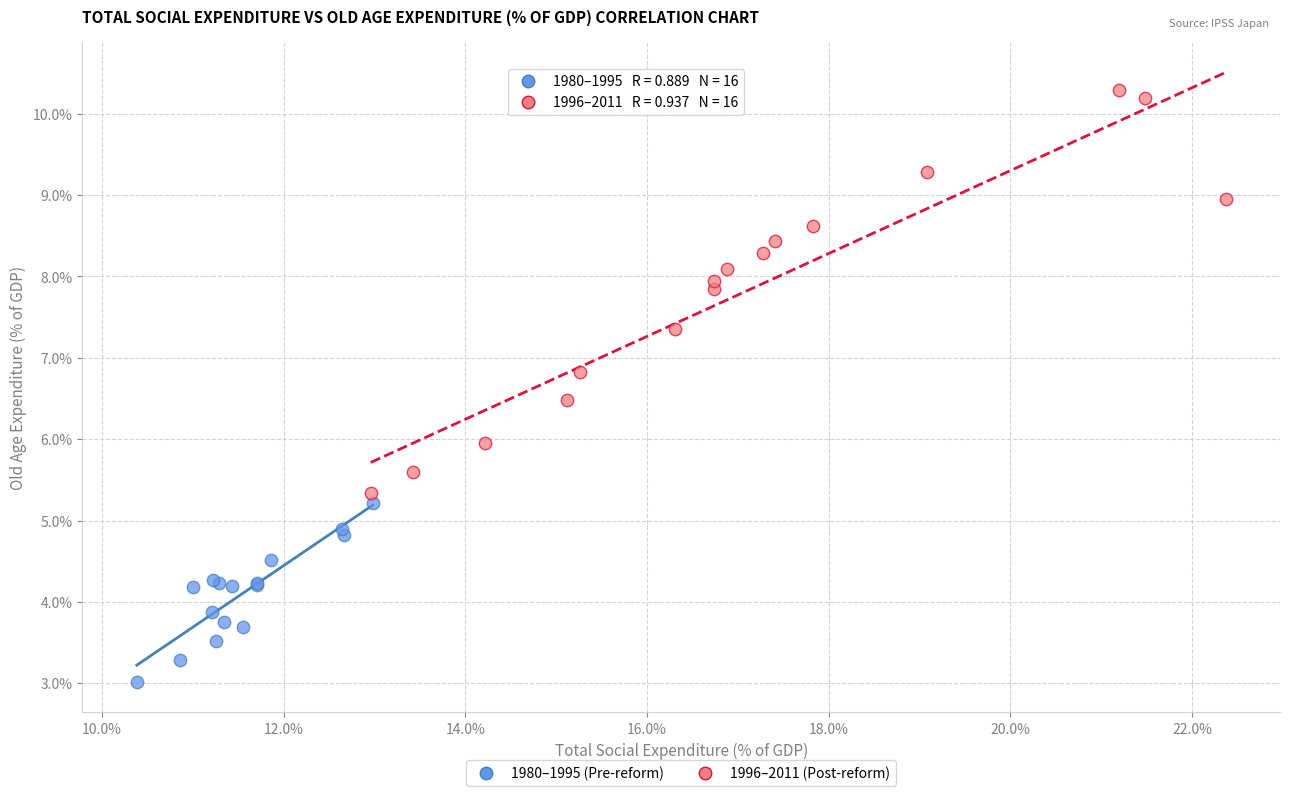

Which series has the largest Y range (max minus min)?

1996–2011 (Post-reform)